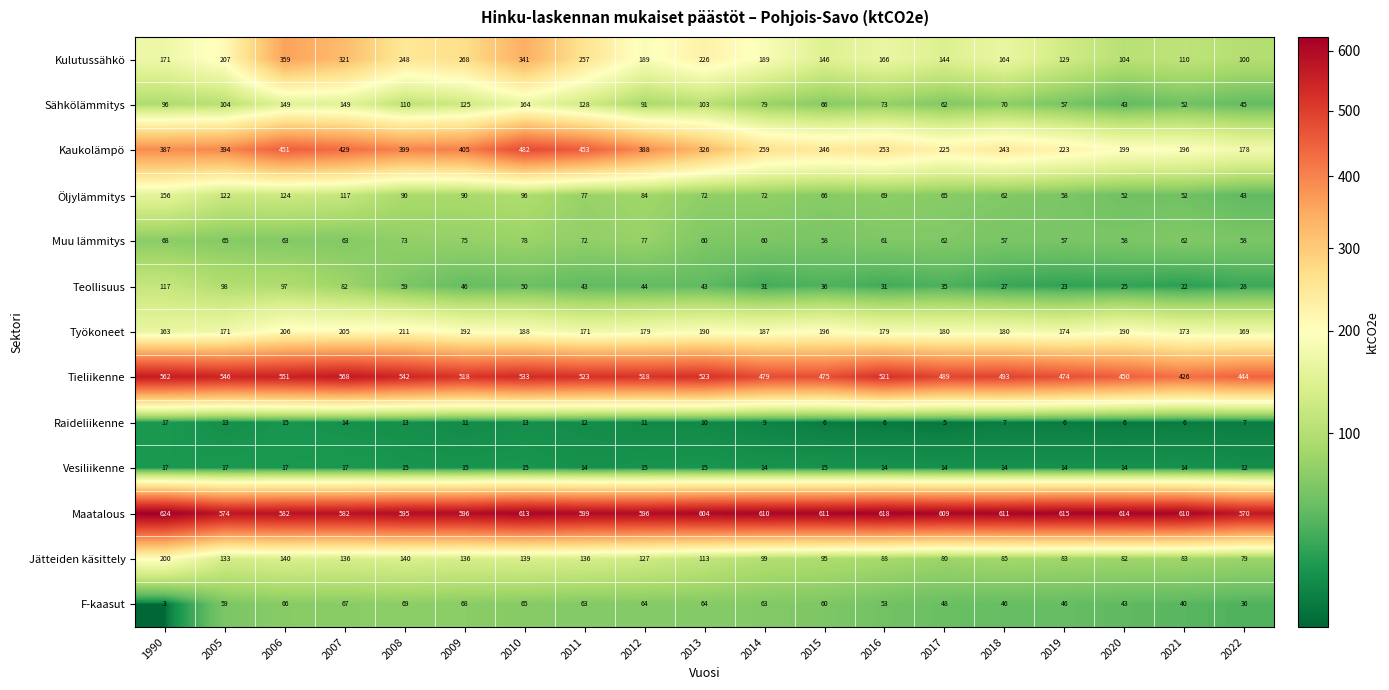

What is the approximate value of Raideliikenne at 1990, to the nearest 5?

15